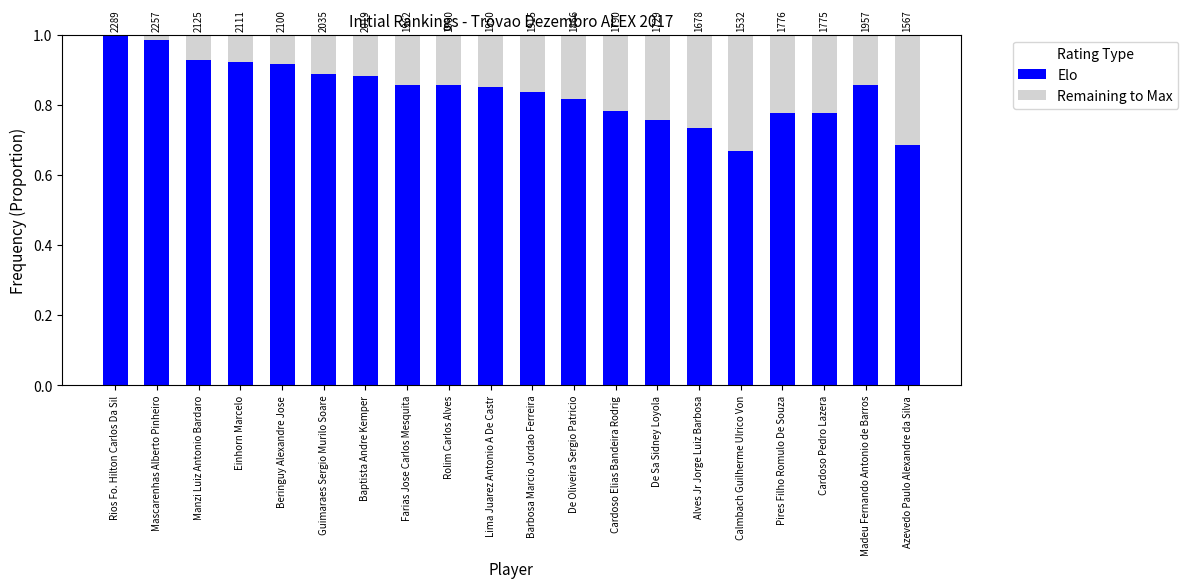

What is the sum of the Elo values at Madeu Fernando Antonio de Barros and Rios Fo. Hilton Carlos Da Sil?

1.9